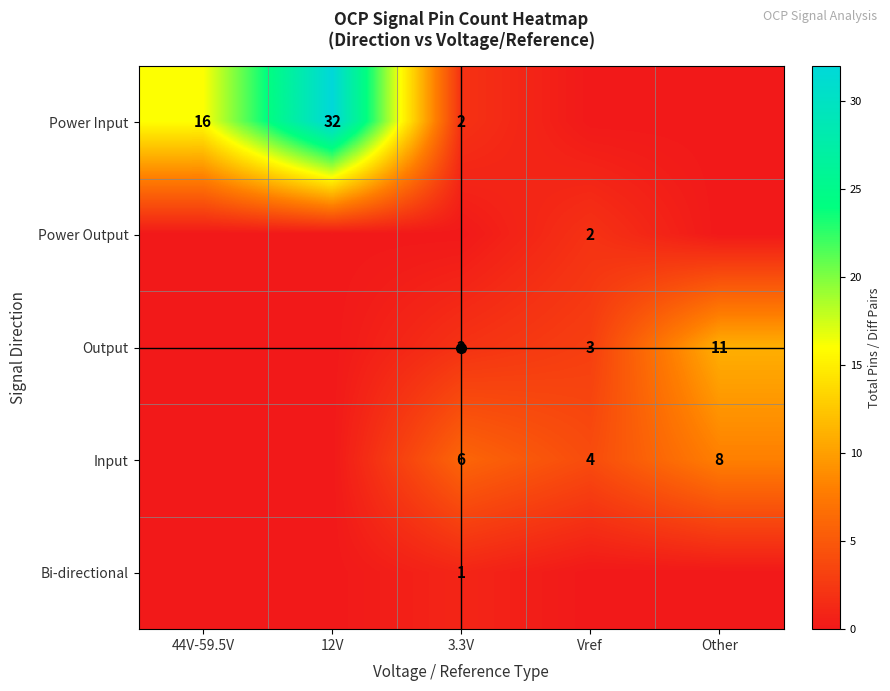

The Output series shows 11 at Other. True or false?

True